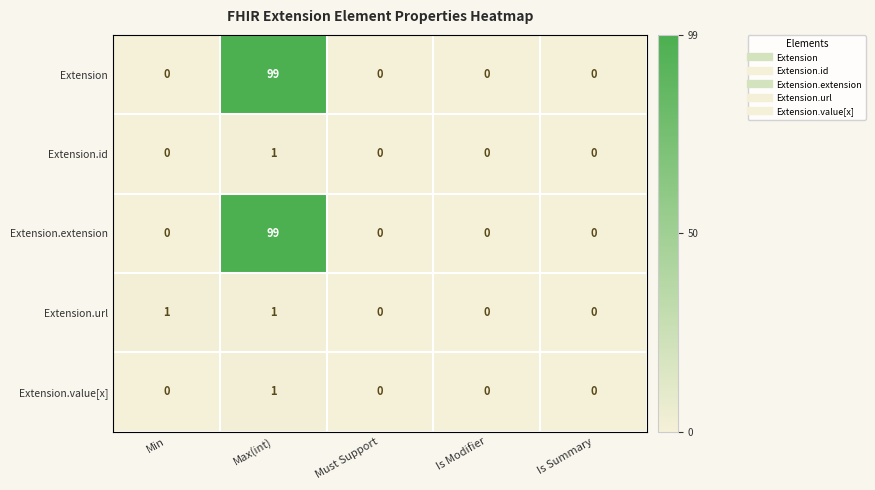

What is the total value across all series at Max(int)?

201